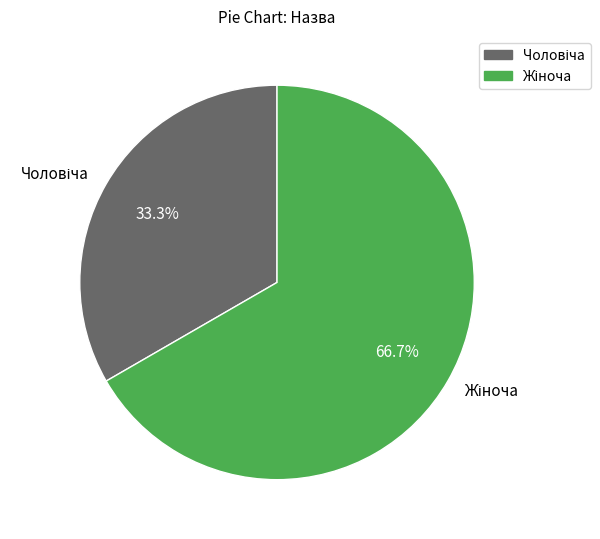

Does any single category account for the majority?

Yes